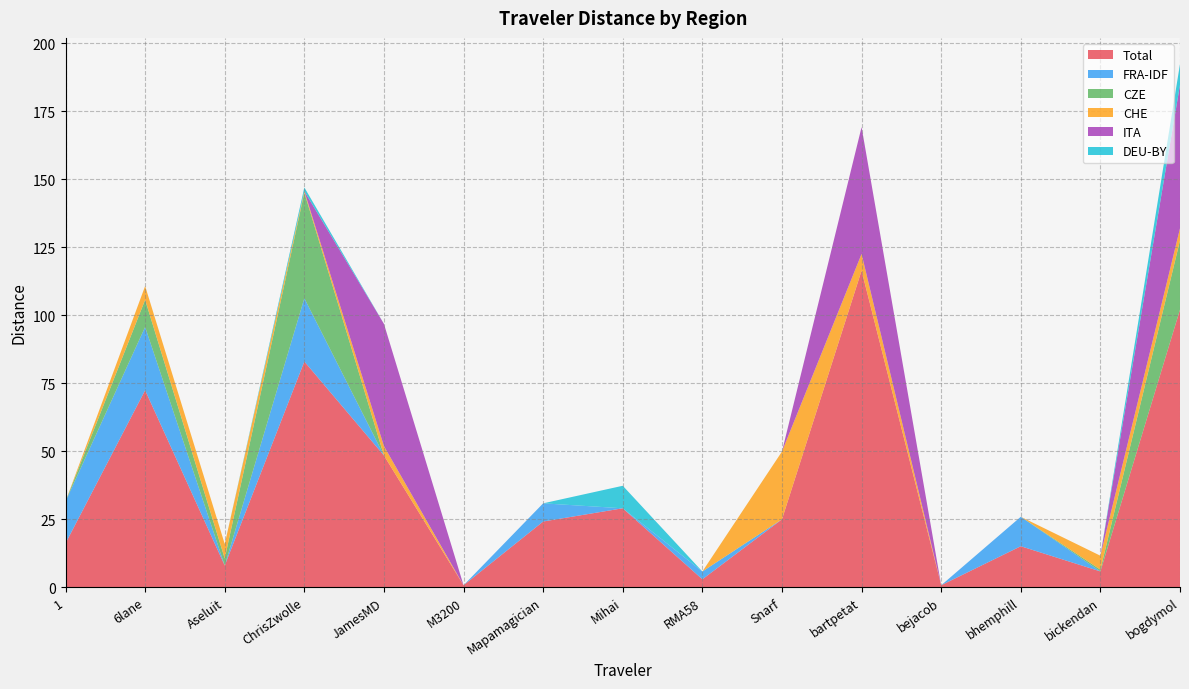

Reading left to right, what are all the values shown in this chart?

Total: 1=16.1	6lane=72.4	Aseluit=7.9	ChrisZwolle=83.0	JamesMD=48.4	M3200=0.7	Mapamagician=24.1	Mihai=29.0	RMA58=2.9	Snarf=24.9	bartpetat=116.4	bejacob=0.7	bhemphill=15.0	bickendan=5.8	bogdymol=102.0
FRA-IDF: 1=15.4	6lane=23.3	Aseluit=0.0	ChrisZwolle=23.3	JamesMD=0.0	M3200=0.0	Mapamagician=6.7	Mihai=0.0	RMA58=2.9	Snarf=0.0	bartpetat=0.0	bejacob=0.0	bhemphill=10.8	bickendan=0.0	bogdymol=0.0
CZE: 1=0.0	6lane=10.0	Aseluit=2.6	ChrisZwolle=38.8	JamesMD=0.0	M3200=0.0	Mapamagician=0.0	Mihai=0.0	RMA58=0.0	Snarf=0.0	bartpetat=0.0	bejacob=0.0	bhemphill=0.0	bickendan=0.7	bogdymol=25.4
CHE: 1=0.0	6lane=5.1	Aseluit=5.3	ChrisZwolle=0.5	JamesMD=3.5	M3200=0.0	Mapamagician=0.0	Mihai=0.0	RMA58=0.0	Snarf=24.9	bartpetat=6.1	bejacob=0.0	bhemphill=0.0	bickendan=5.1	bogdymol=4.4
ITA: 1=0.0	6lane=0.0	Aseluit=0.0	ChrisZwolle=0.0	JamesMD=44.9	M3200=0.0	Mapamagician=0.0	Mihai=0.0	RMA58=0.0	Snarf=0.0	bartpetat=46.6	bejacob=0.0	bhemphill=0.0	bickendan=0.0	bogdymol=52.8
DEU-BY: 1=0.0	6lane=0.0	Aseluit=0.0	ChrisZwolle=1.4	JamesMD=0.0	M3200=0.0	Mapamagician=0.0	Mihai=8.3	RMA58=0.0	Snarf=0.0	bartpetat=0.0	bejacob=0.0	bhemphill=0.0	bickendan=0.0	bogdymol=7.7